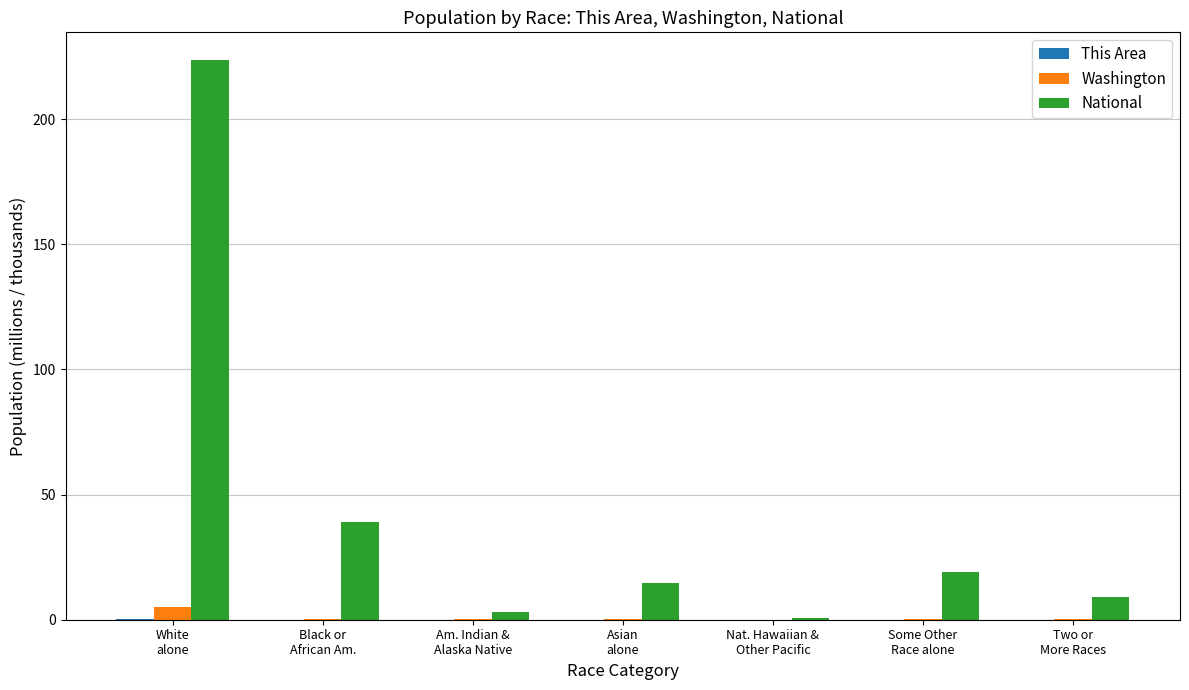

Which series has the largest total across all categories?

National